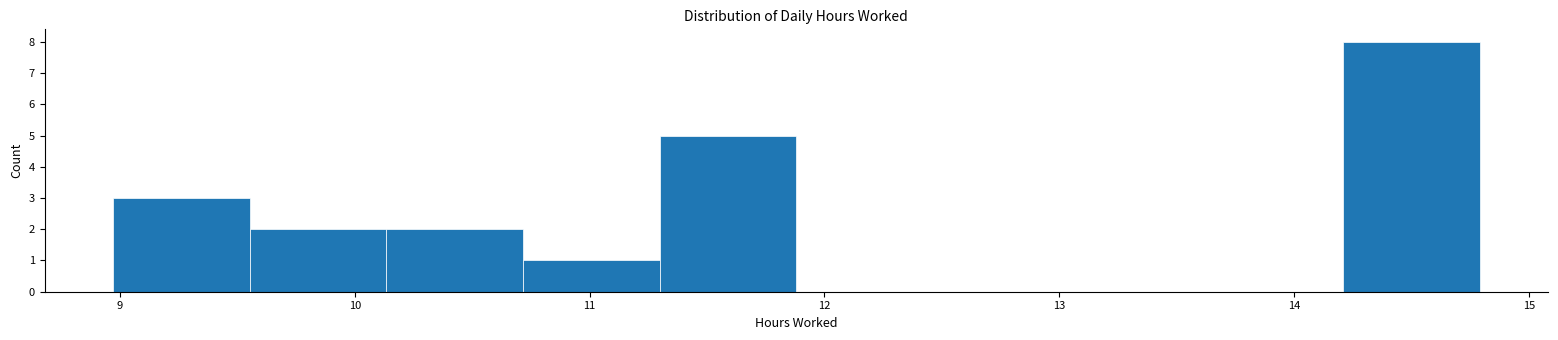

How tall is the bar that spans 9.0 to 9.6 on the x-axis? Neither the bar edges nor the heights are printed on the chart, so give them approximately, as read against the axes.

3